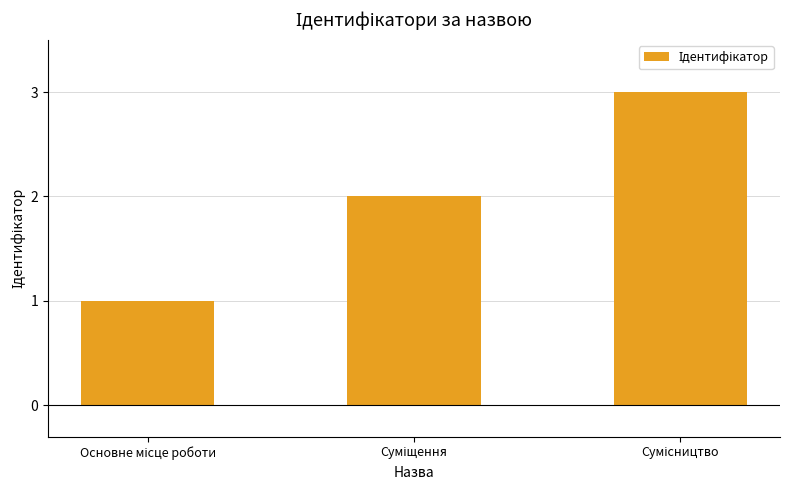

Count the number of data series in this chart.

1